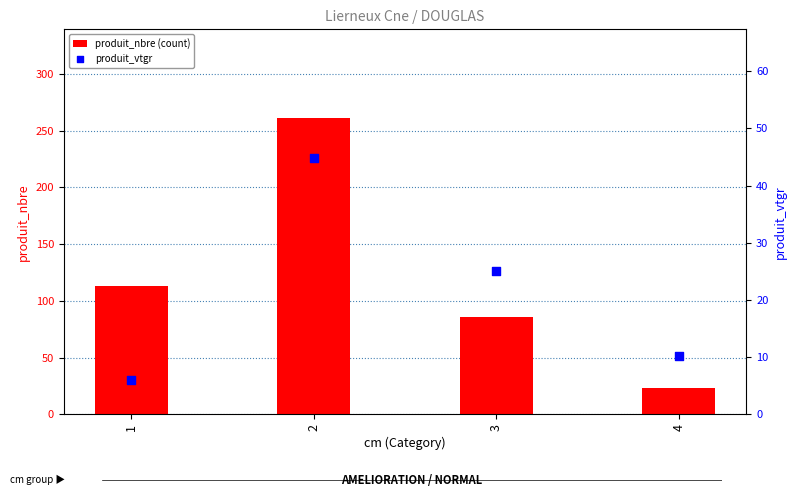

At which category is the sum across all series the highest?

2